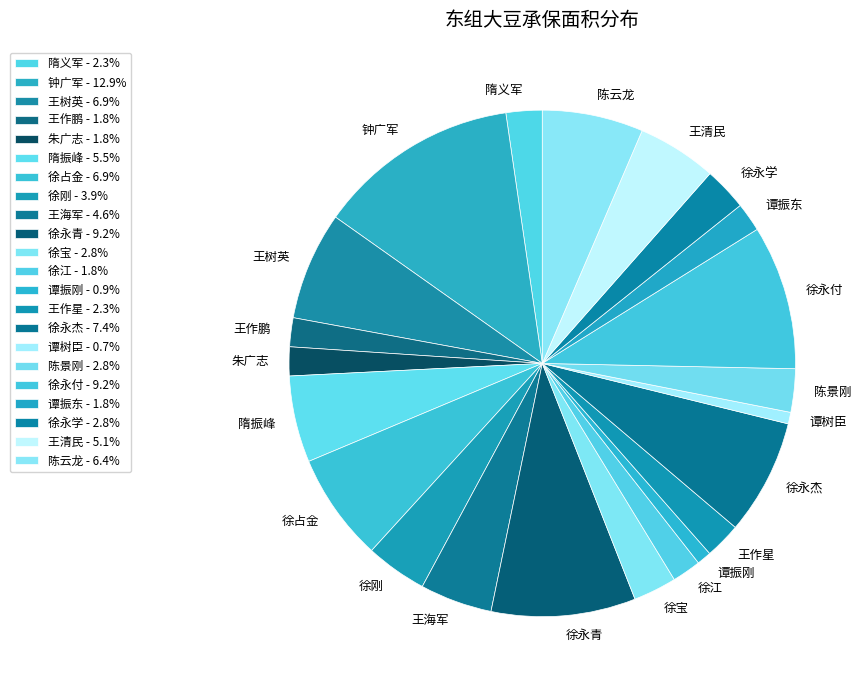

Which has a higher value, 王清民 or 徐江?

王清民